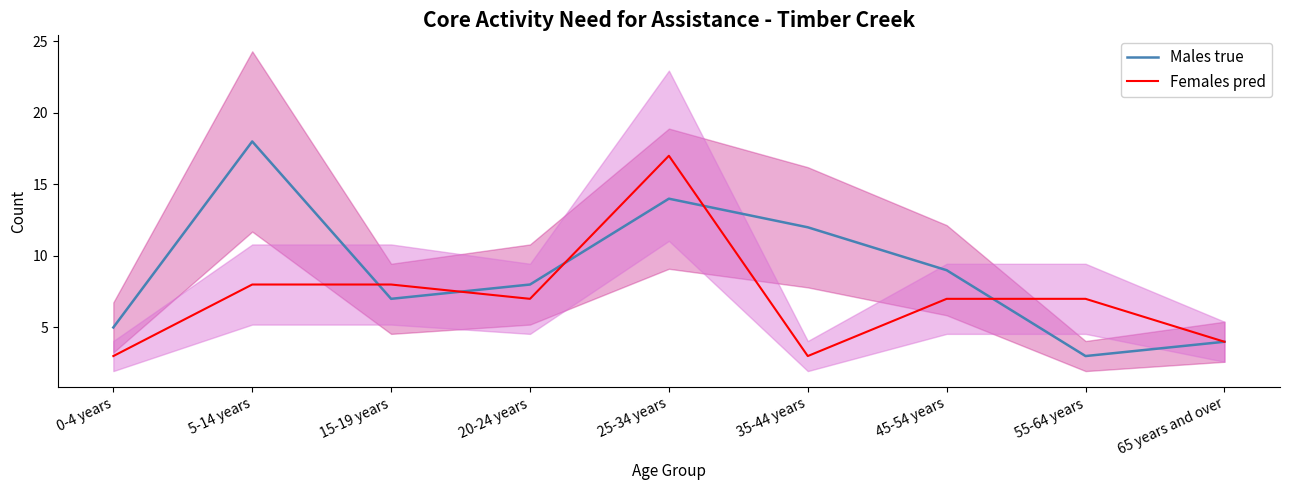

How many interior local valleys does the Females pred series have?

2